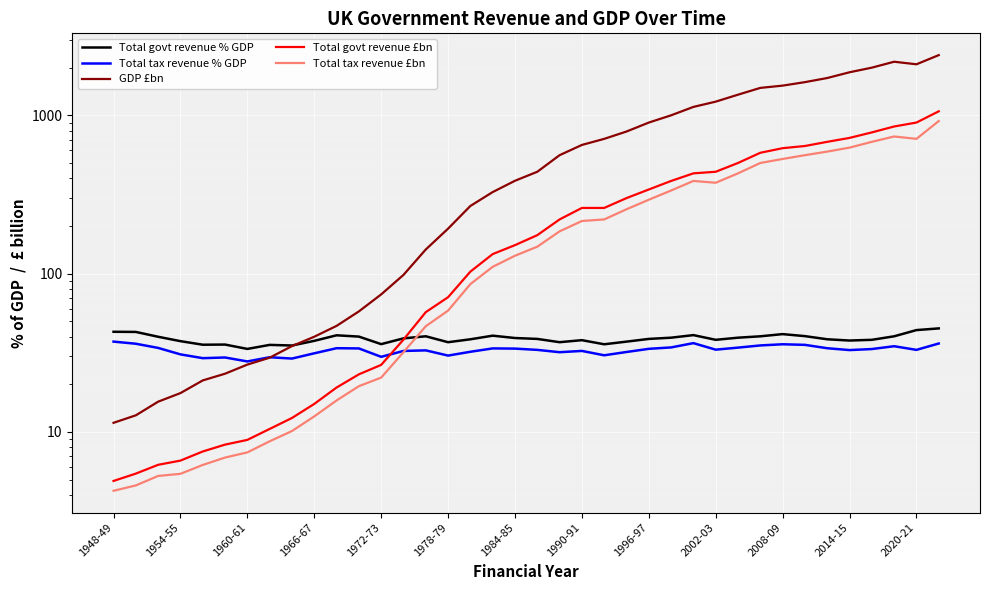

After their last crossing, which series has the higher values: Total govt revenue % GDP or GDP £bn?

GDP £bn